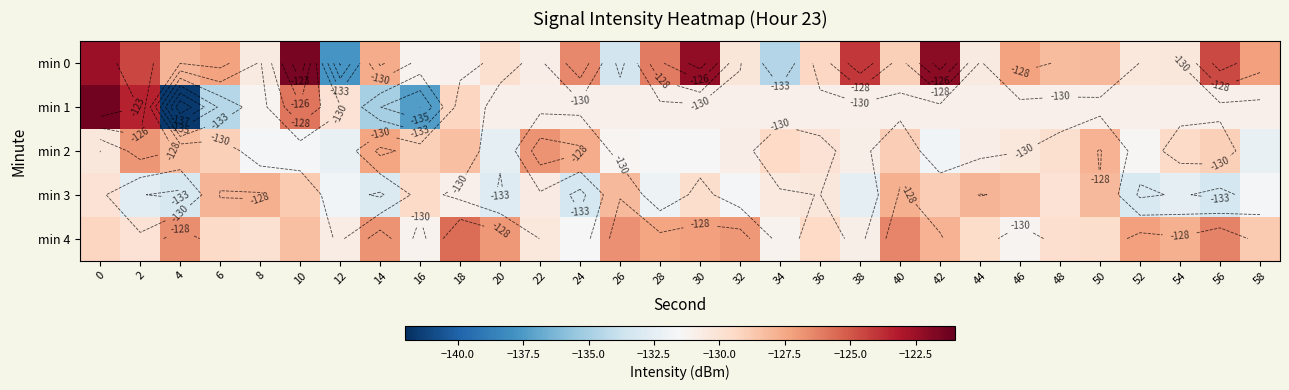

Between 10 and 8, which is larger?

10